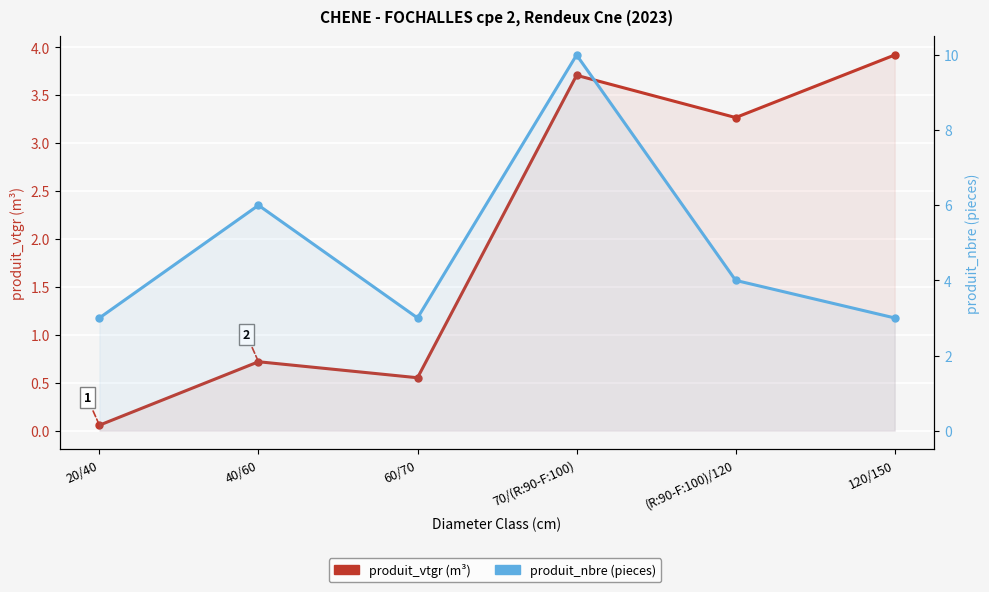

Reading left to right, transcribe all the data shown in this chart.

produit_vtgr (m³): 0.1	0.7	0.6	3.7	3.3	3.9
produit_nbre (pieces): 3.0	6.0	3.0	10.0	4.0	3.0